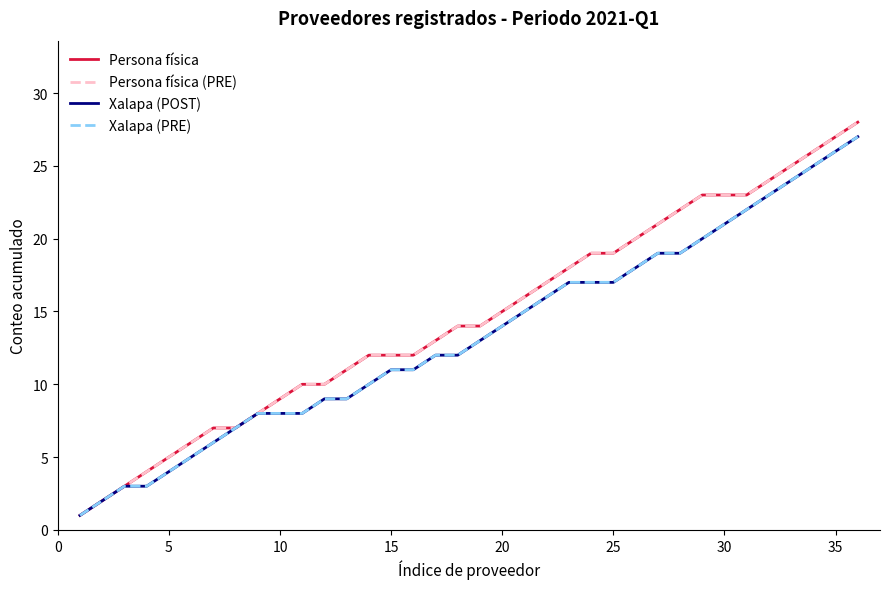

Is this an area chart (filled region under the line)?

No